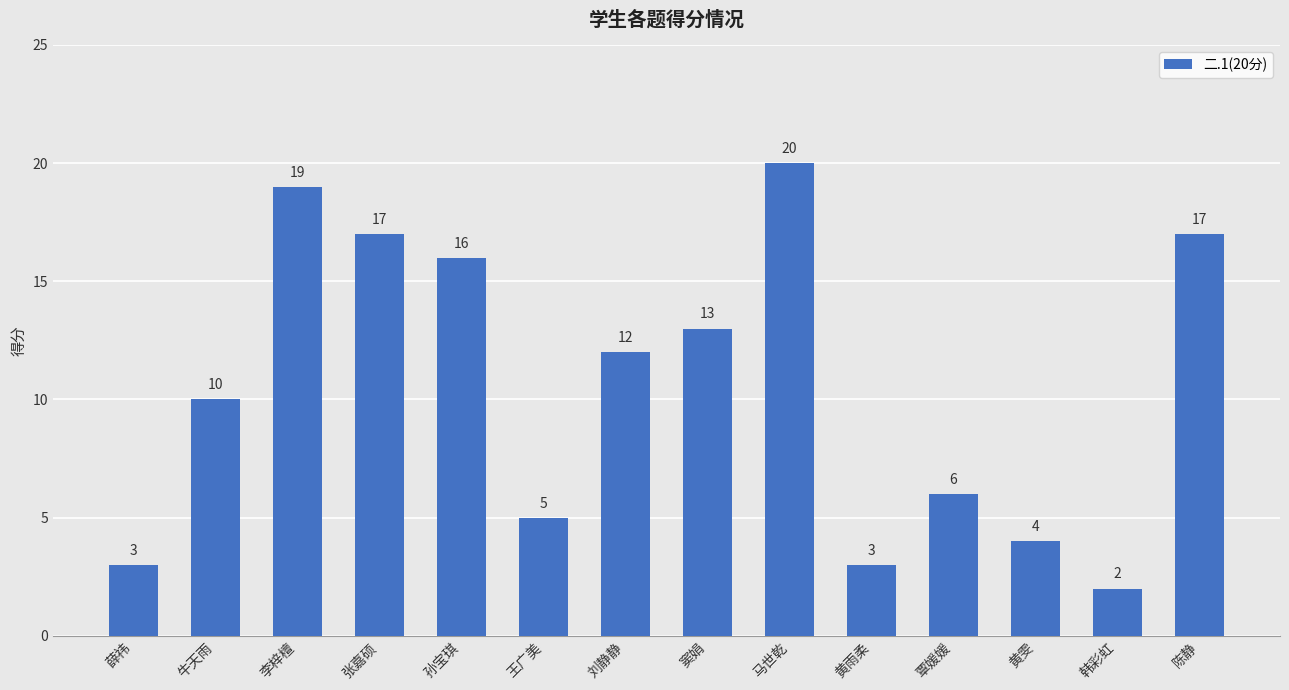

What is the label of the 5th bar from the left?

孙宝琪